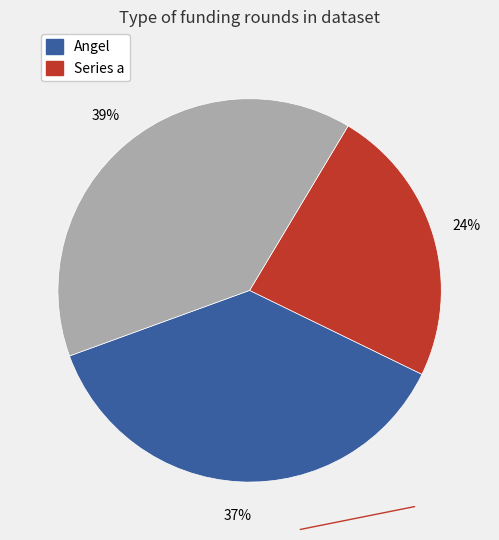

Is there a majority slice in this chart?

No